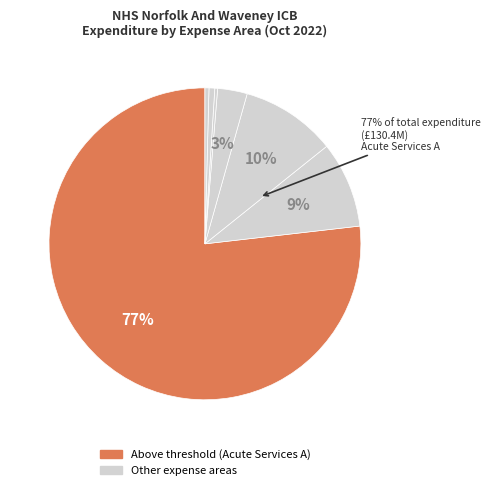

Combined, do MENTAL HEALTH SERVICES A and OTHER account for over 50%?

No